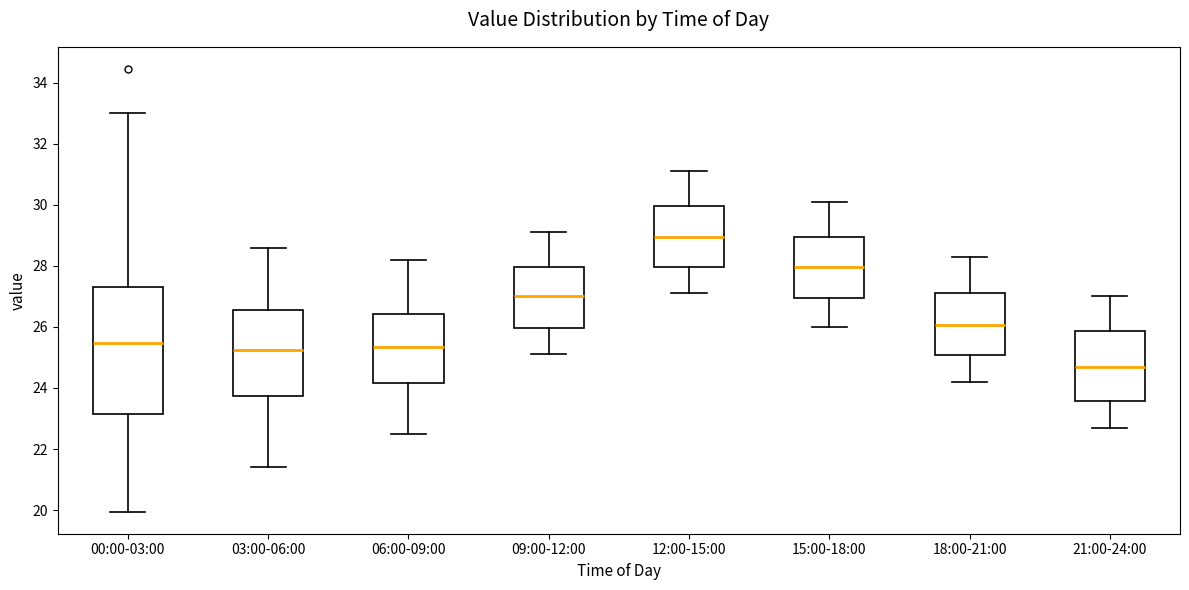

Reading left to right, read every box against the y-axis: the position of its median line, the range the box covers, and the ends of its whiskers. The values are not printed on the chart, so give them approximately, as read against the axis.

00:00-03:00: median 25.4, box 23.2 to 27.4, whiskers 20.0 to 33.0
03:00-06:00: median 25.2, box 23.8 to 26.6, whiskers 21.4 to 28.6
06:00-09:00: median 25.4, box 24.2 to 26.4, whiskers 22.6 to 28.2
09:00-12:00: median 27.0, box 26.0 to 28.0, whiskers 25.2 to 29.2
12:00-15:00: median 29.0, box 28.0 to 30.0, whiskers 27.2 to 31.2
15:00-18:00: median 28.0, box 27.0 to 29.0, whiskers 26.0 to 30.2
18:00-21:00: median 26.0, box 25.0 to 27.2, whiskers 24.2 to 28.4
21:00-24:00: median 24.8, box 23.6 to 25.8, whiskers 22.8 to 27.0